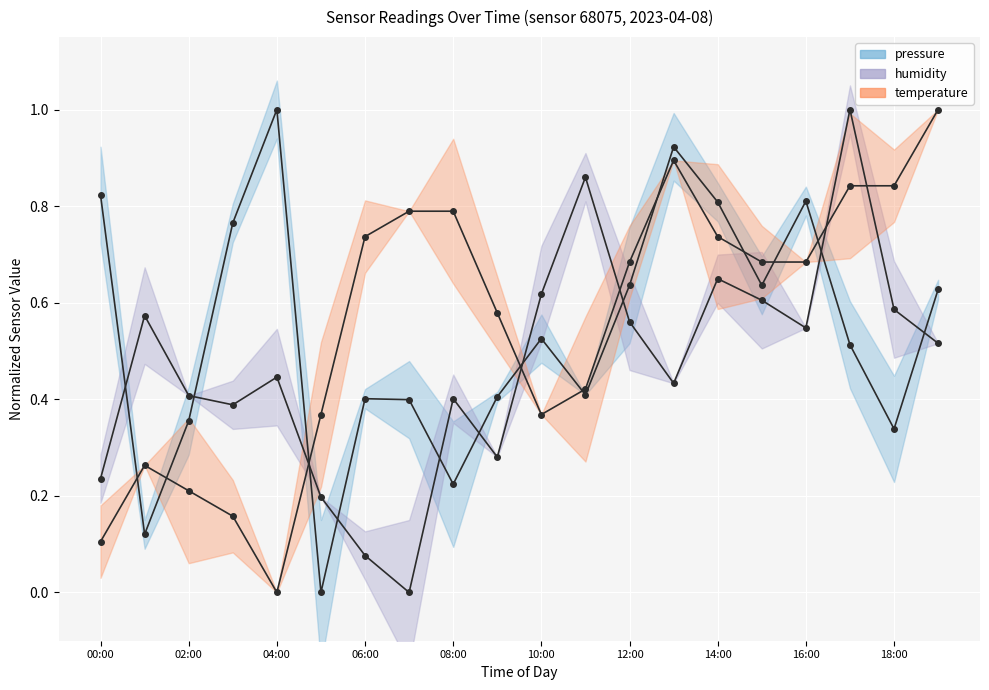

What is the approximate value of humidity at 17?

1.0